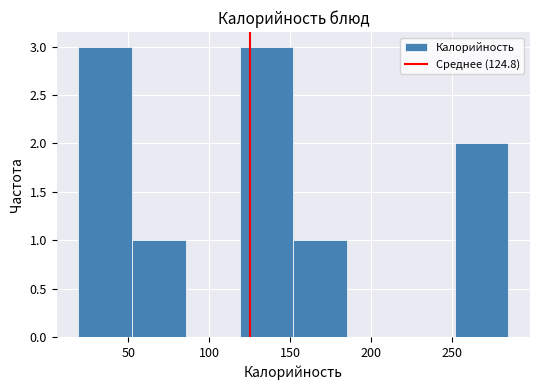

Reading left to right, transcribe this chart: for each bar, give the range it covers on the x-axis and its height. Neither the bar edges nor the heights are printed on the chart, so give them approximately, as read against the axes.

20 to 50: 3
50 to 85: 1
85 to 120: 0
120 to 150: 3
150 to 185: 1
185 to 220: 0
220 to 250: 0
250 to 285: 2